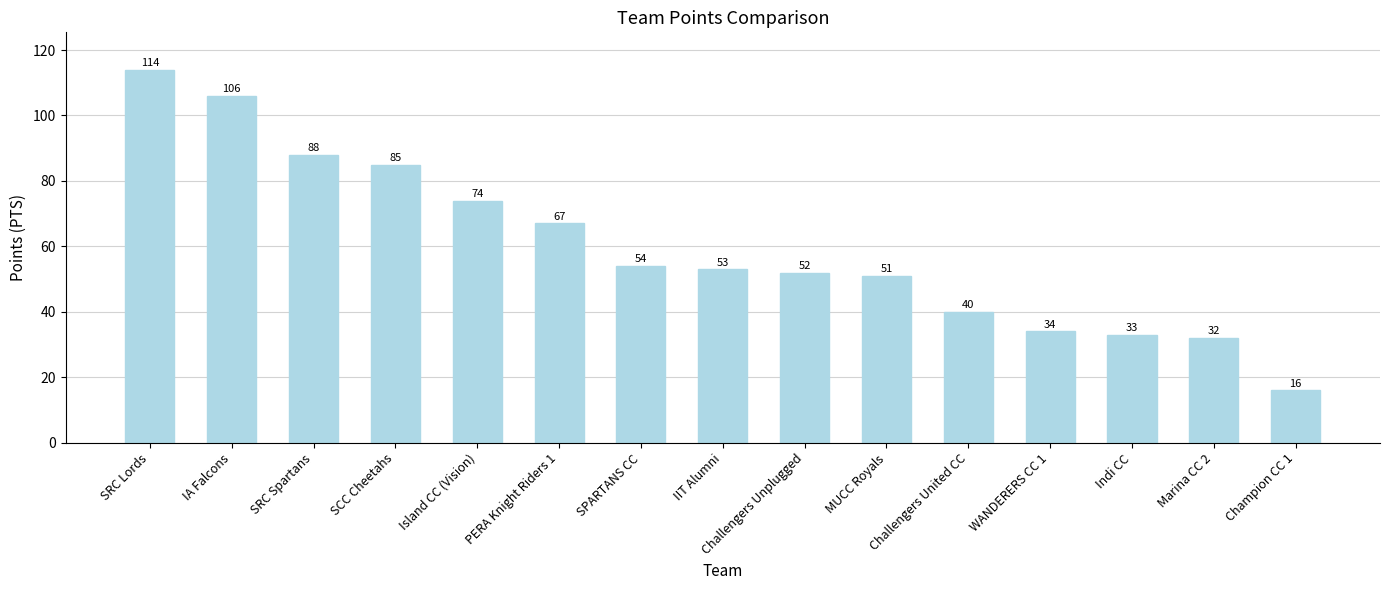

What is the change in value from SCC Cheetahs to Champion CC 1?

-69